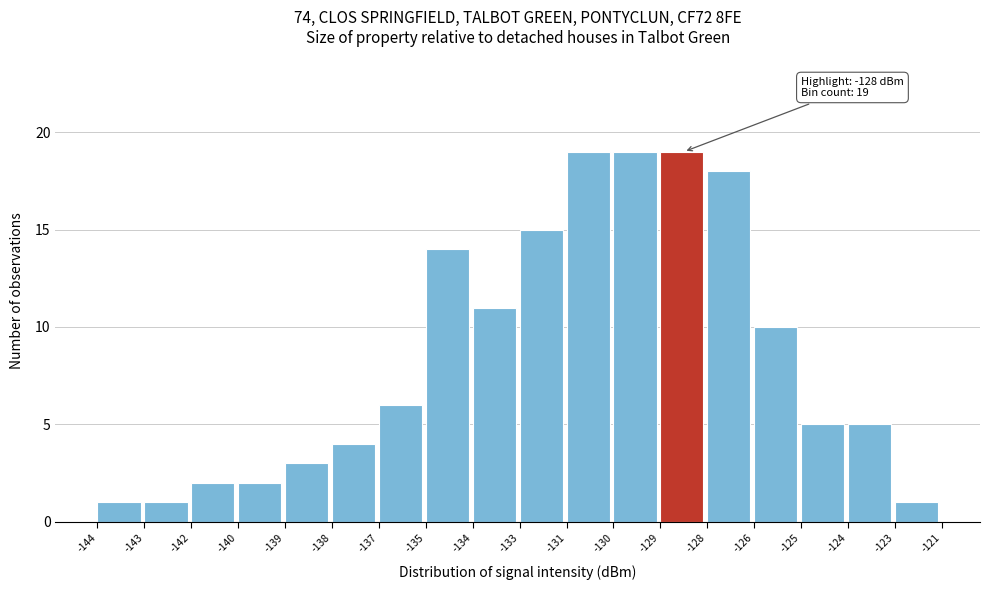

Reading right to left, list all the values displayed in this chart.

1	5	5	10	18	19	19	19	15	11	14	6	4	3	2	2	1	1